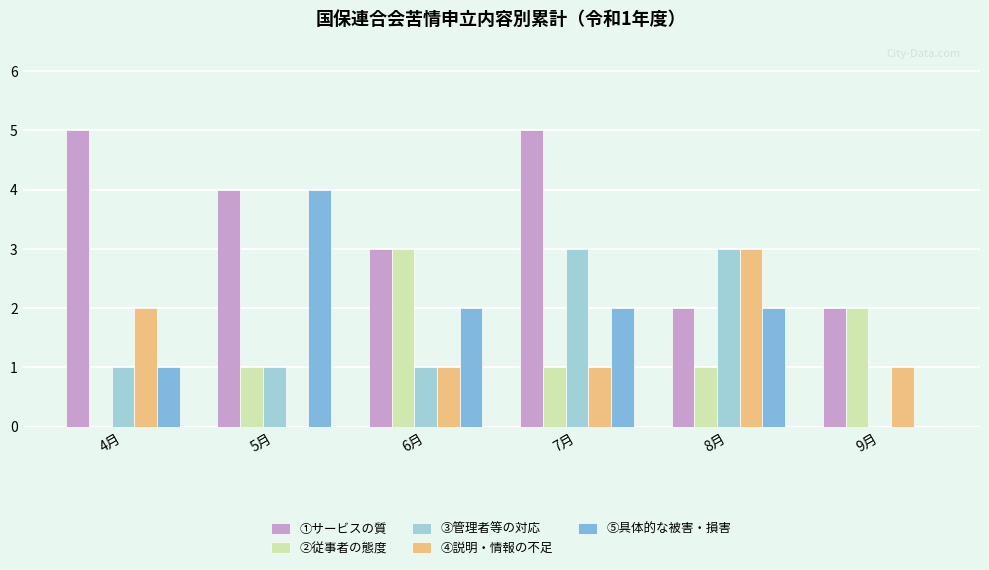

Which series changed the most between 5月 and 8月?

④説明・情報の不足